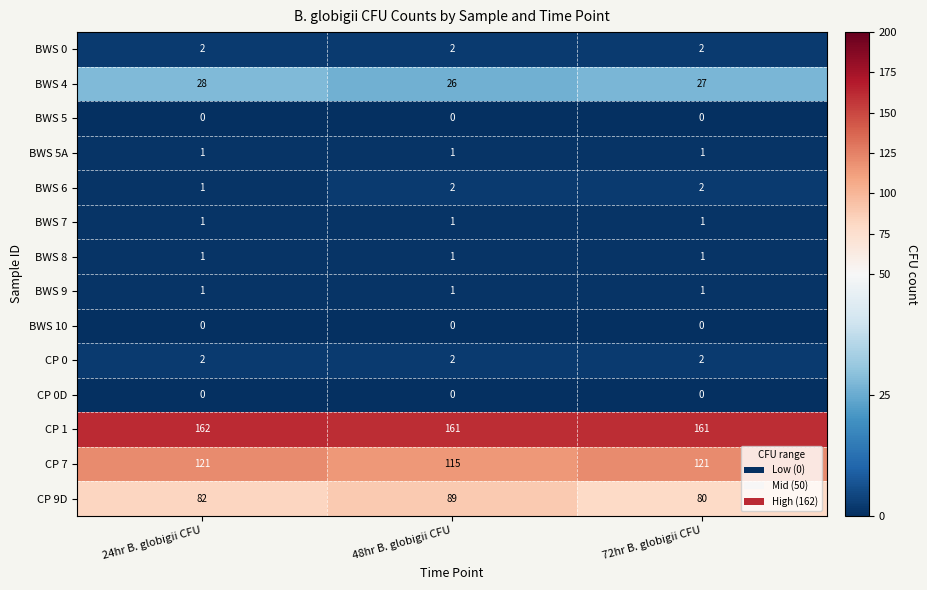

Which series has the largest total across all categories?

CP 1